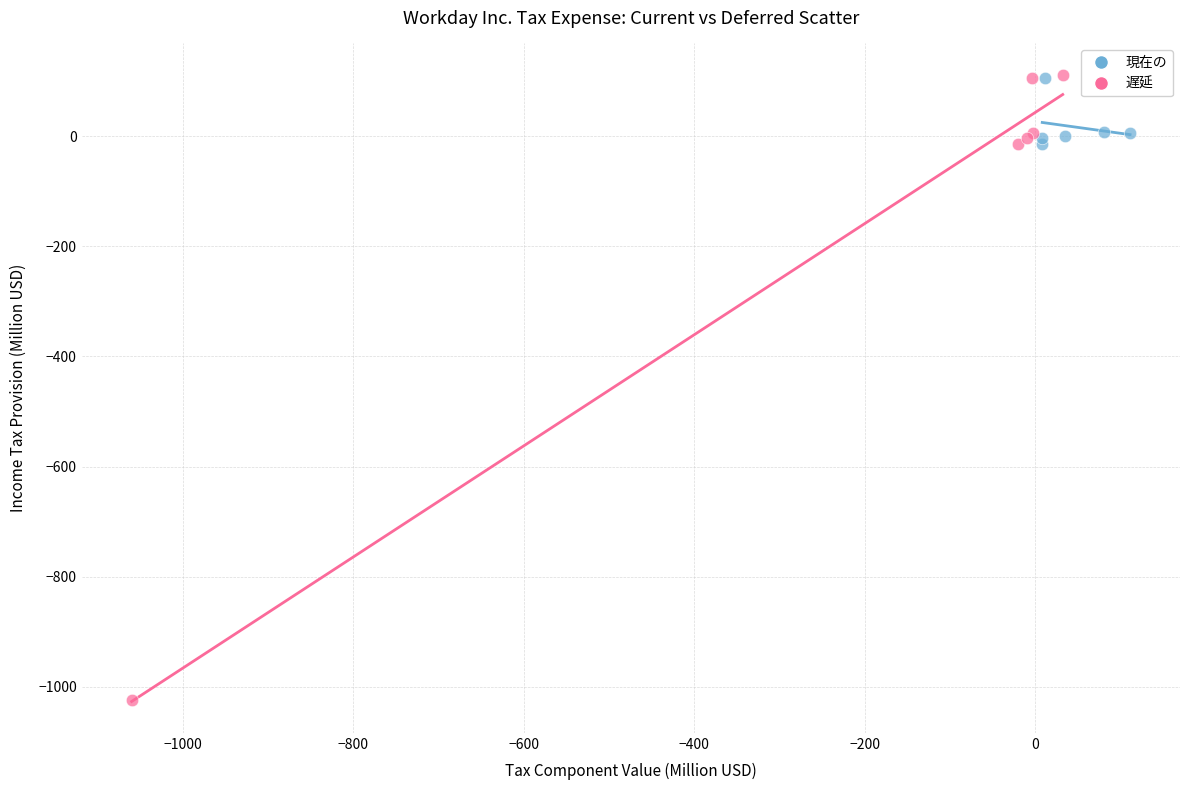

Which series has the widest spread of Y values?

遅延